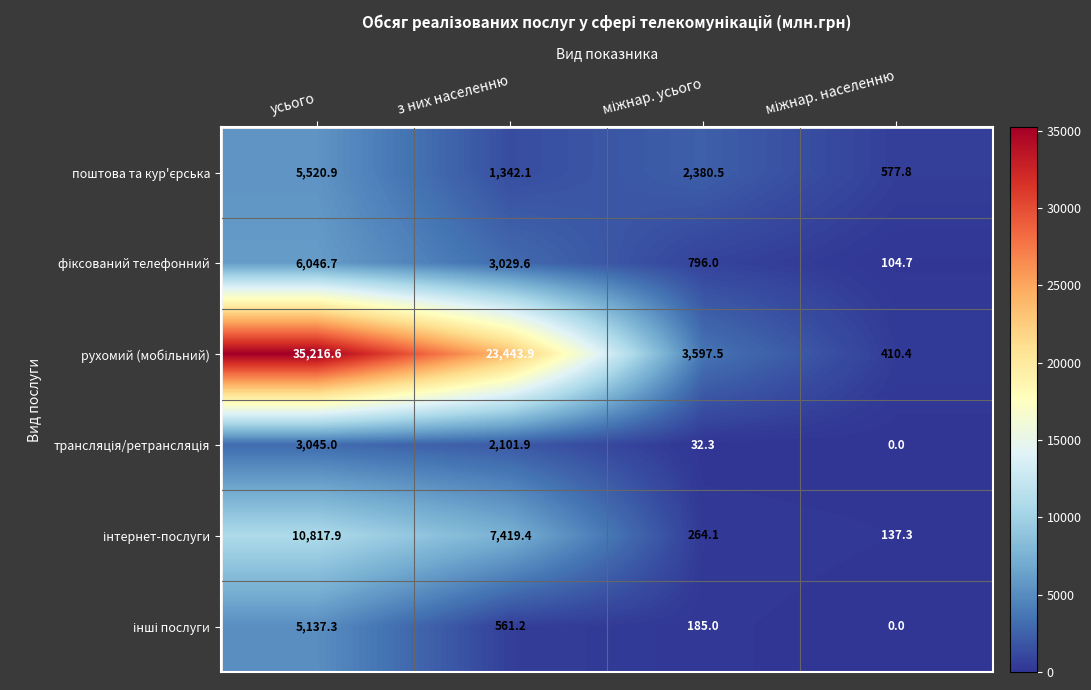

At how many categories does at least one series exceed 34168?

1